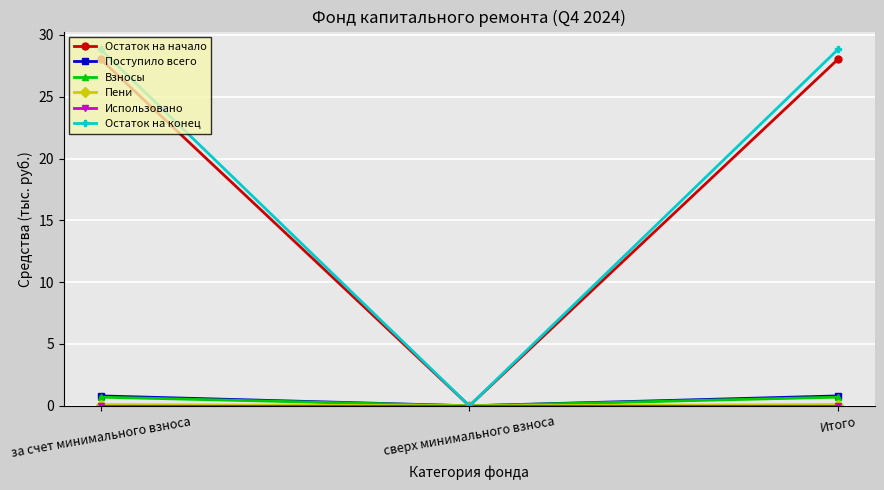

What is the label of the 2nd point from the right?

сверх минимального взноса